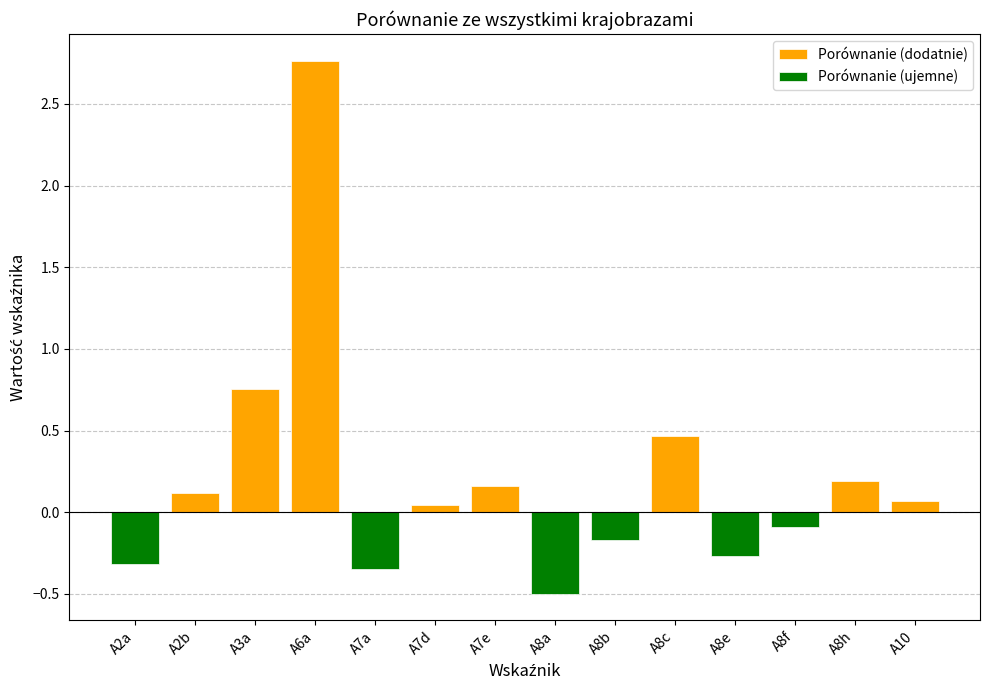

List the series in order of their peak value, highest first.

Porównanie (dodatnie), Porównanie (ujemne)